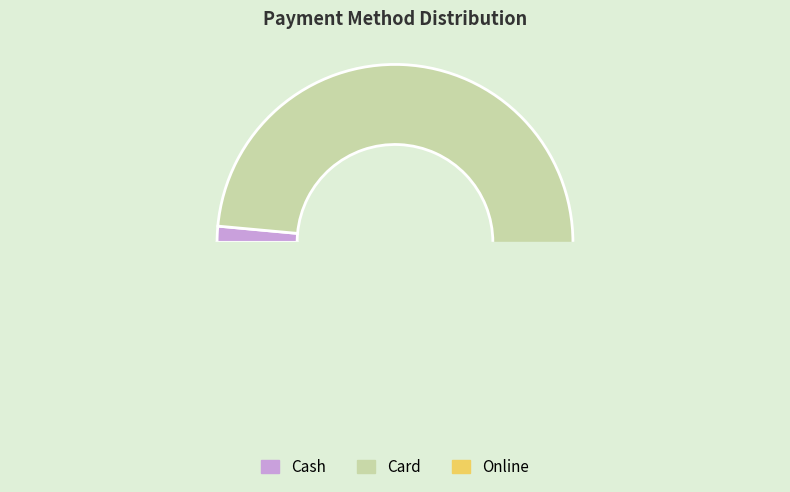

Is there any slice that represents more than half of the pie?

Yes